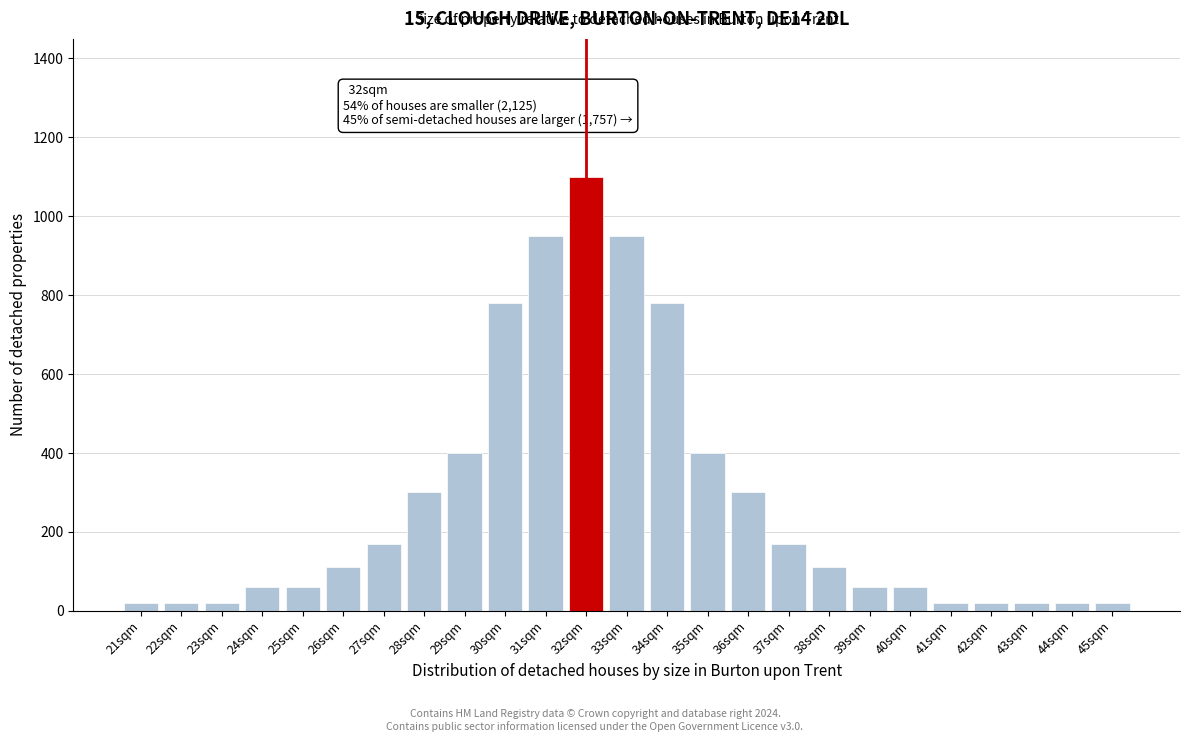

Reading left to right, what are all the values shown in this chart?

20	20	20	60	60	110	170	300	400	780	950	1100	950	780	400	300	170	110	60	60	20	20	20	20	20